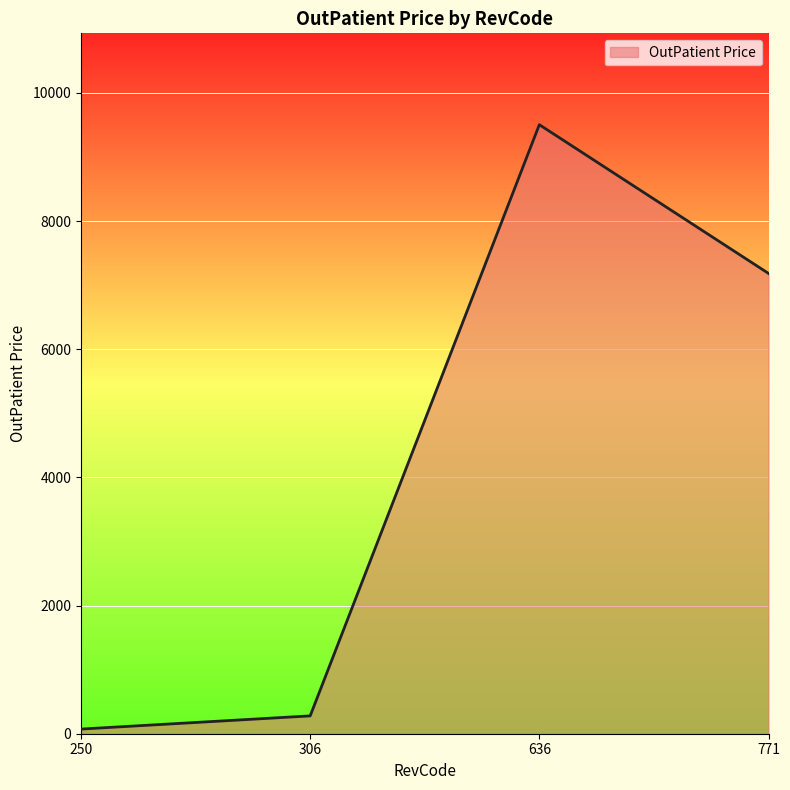

How many lines are shown in the chart?

1